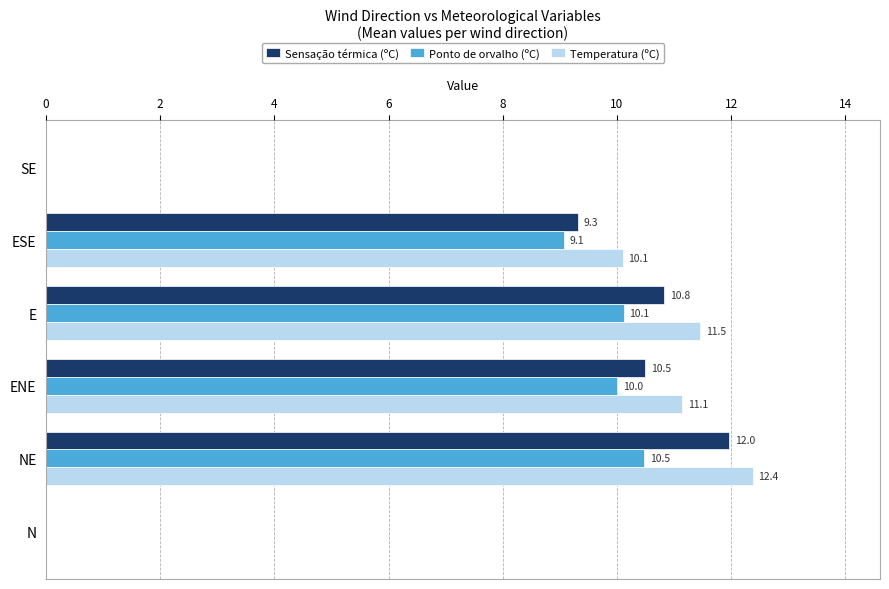

What is the maximum value shown in the chart?

12.4